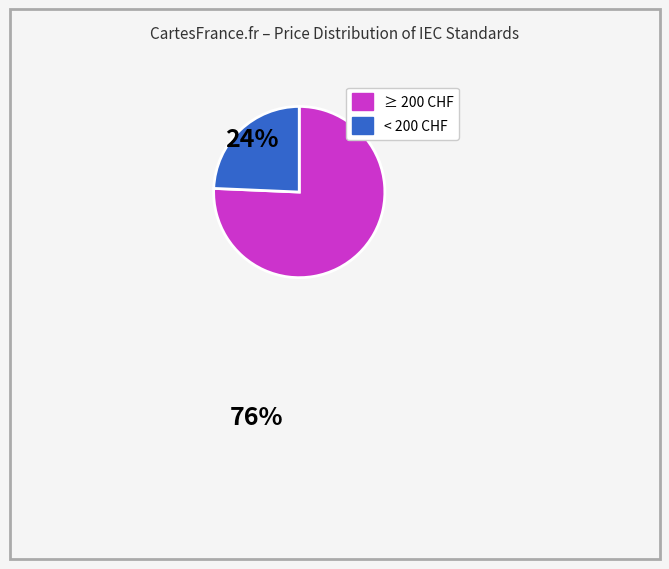

How many segments does this pie chart have?

2